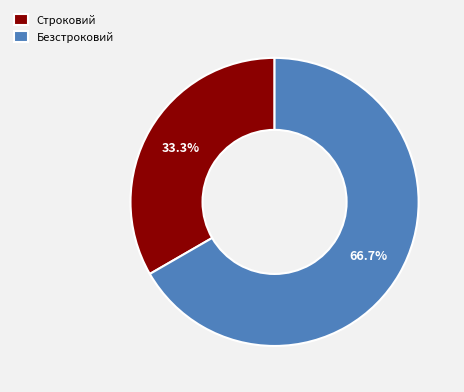

How much of the chart is everything except Строковий?

66.7%